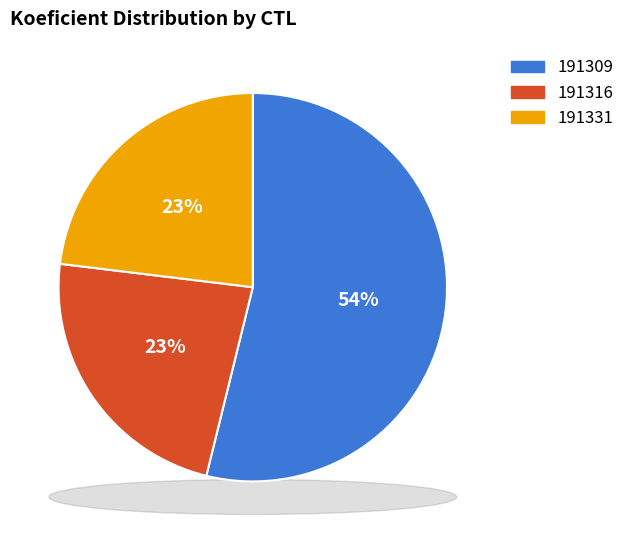

Which category has the smallest portion of the pie?

191316